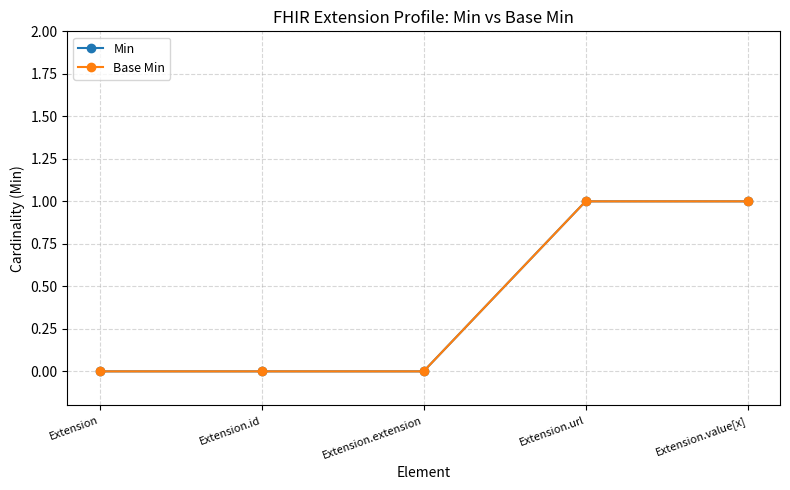

Does the chart have visible grid lines?

Yes